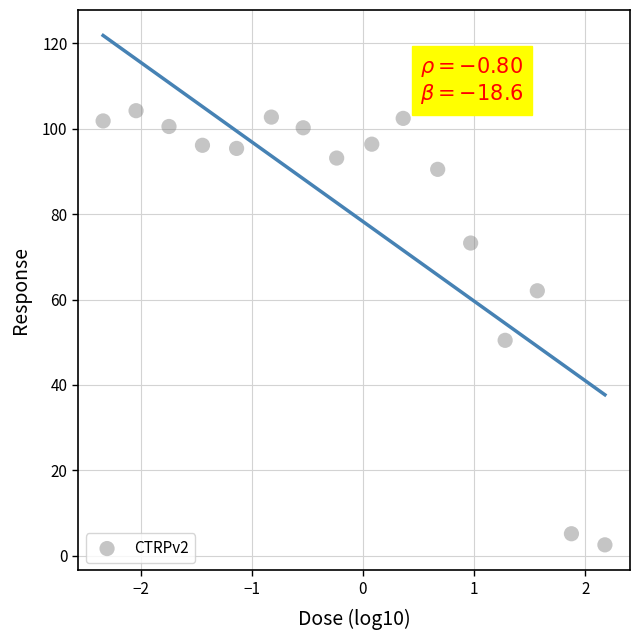

What is the range of X values (max minus min)?

4.5